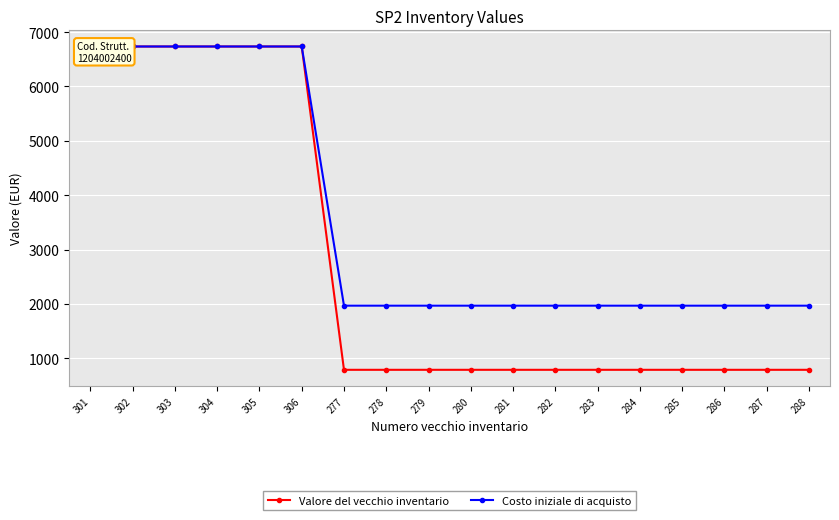

What are all the series names shown in the legend?

Valore del vecchio inventario, Costo iniziale di acquisto